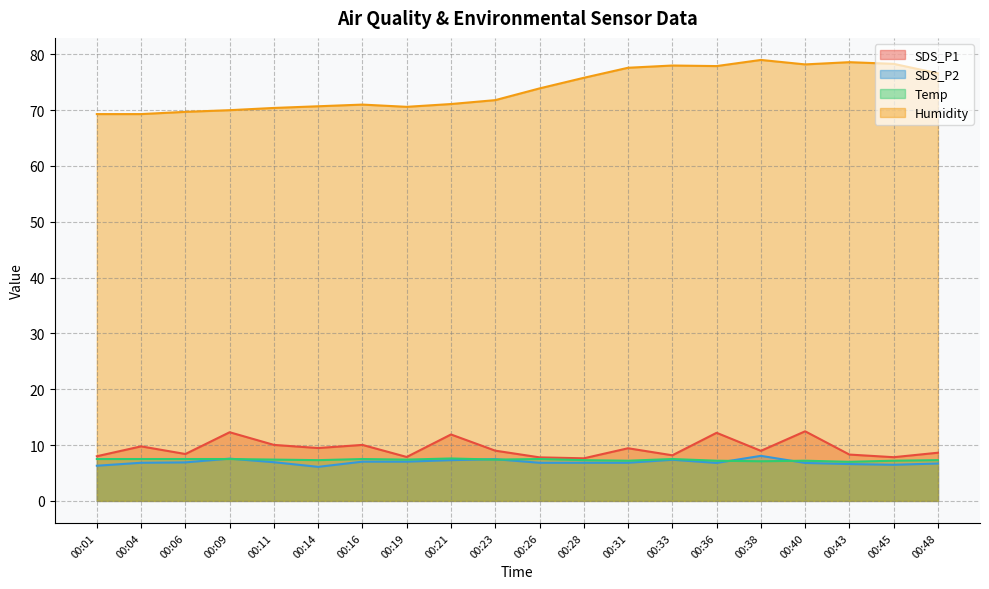

True or false: SDS_P2 and SDS_P1 cross at least once.

False